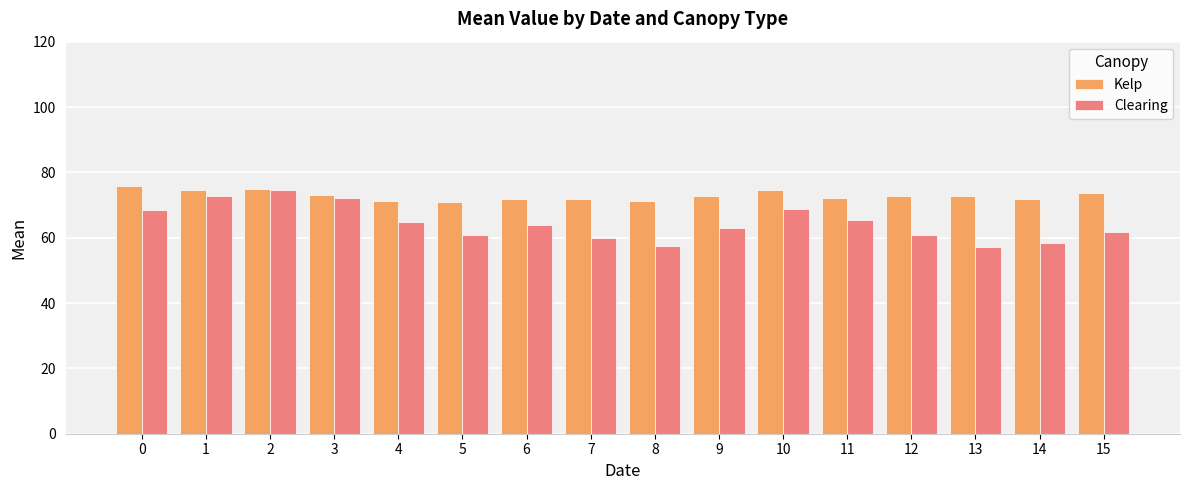

At 13, list the series in order from largest to smallest.

Kelp, Clearing